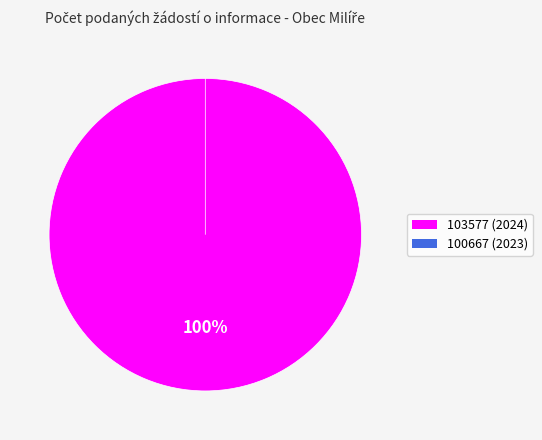

Count the number of slices in the pie.

2